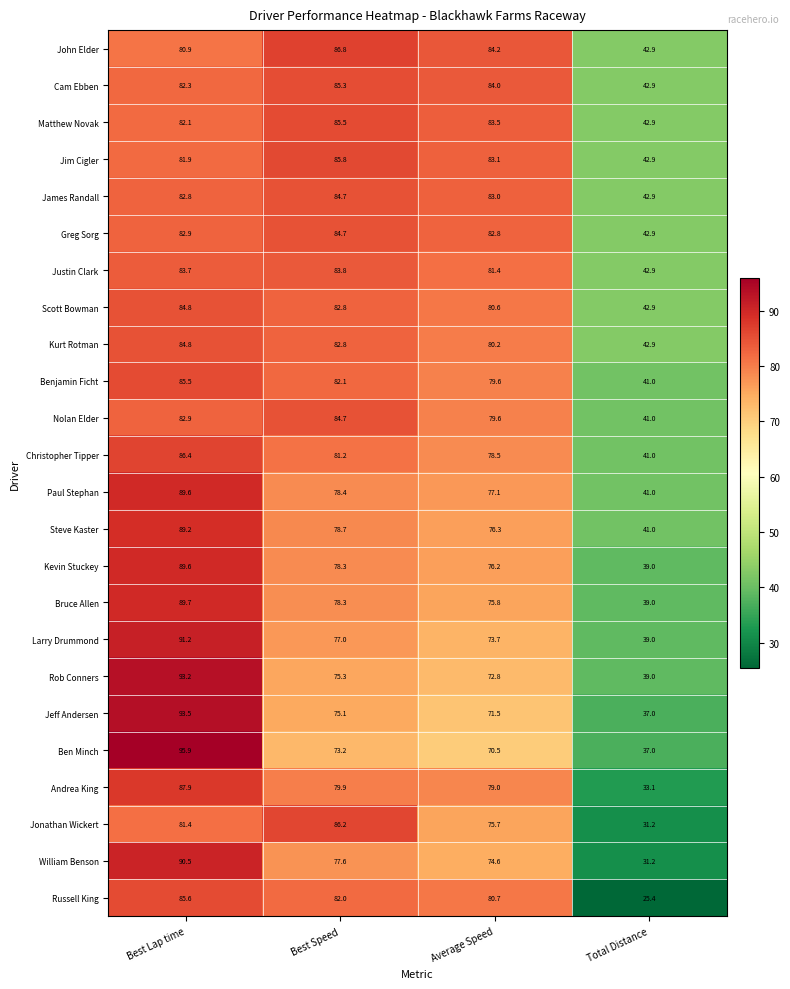

What is the difference between the maximum and second lowest values in the Steve Kaster series?

12.9